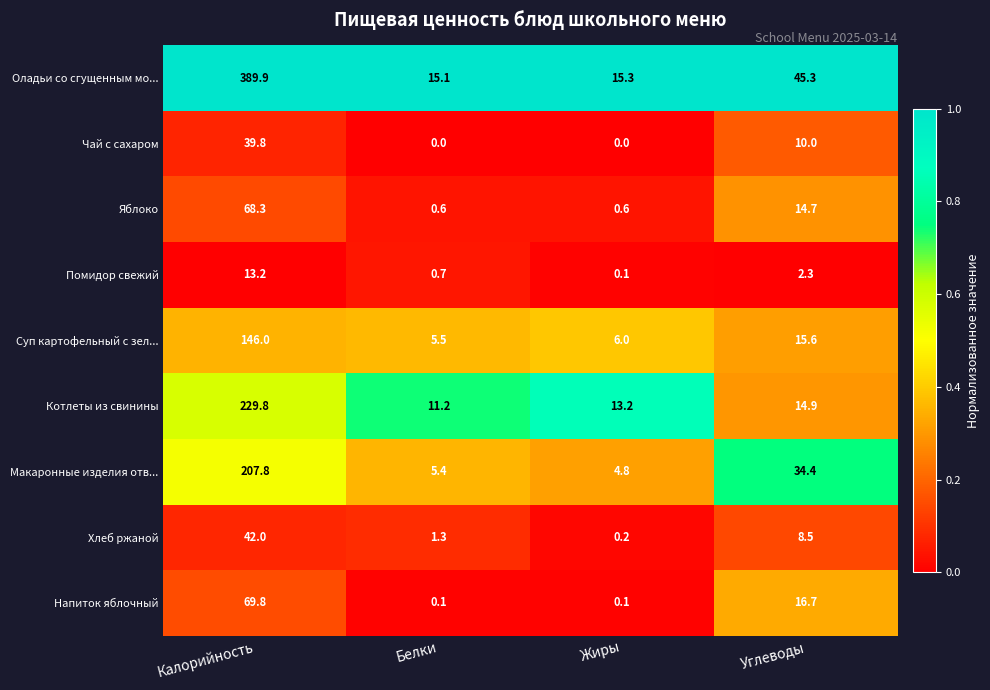

How many data points does each series have?

4